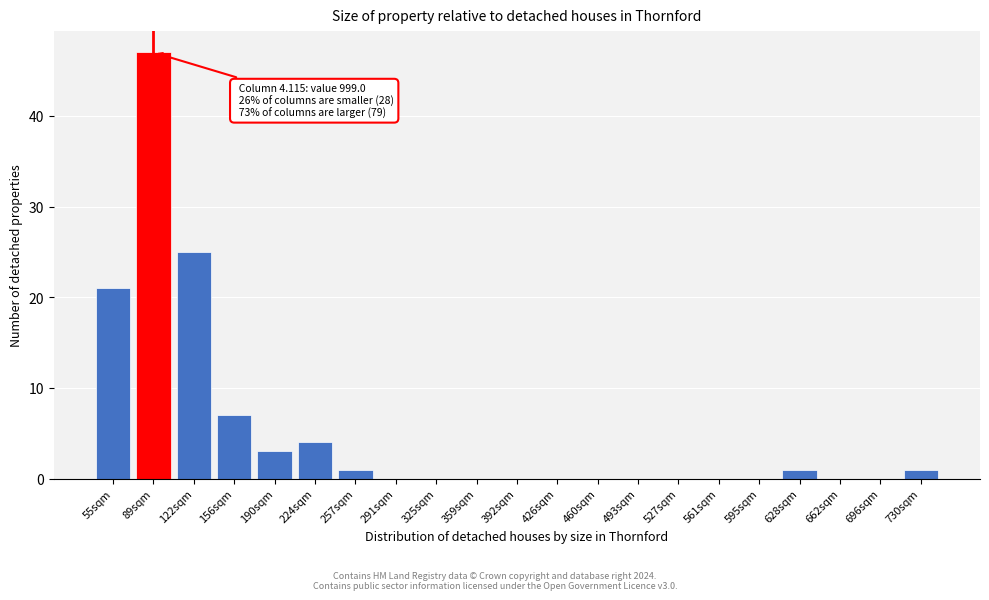

Reading left to right, what are all the values shown in this chart?

55sqm=21	89sqm=47	122sqm=25	156sqm=7	190sqm=3	224sqm=4	257sqm=1	291sqm=0	325sqm=0	359sqm=0	392sqm=0	426sqm=0	460sqm=0	493sqm=0	527sqm=0	561sqm=0	595sqm=0	628sqm=1	662sqm=0	696sqm=0	730sqm=1